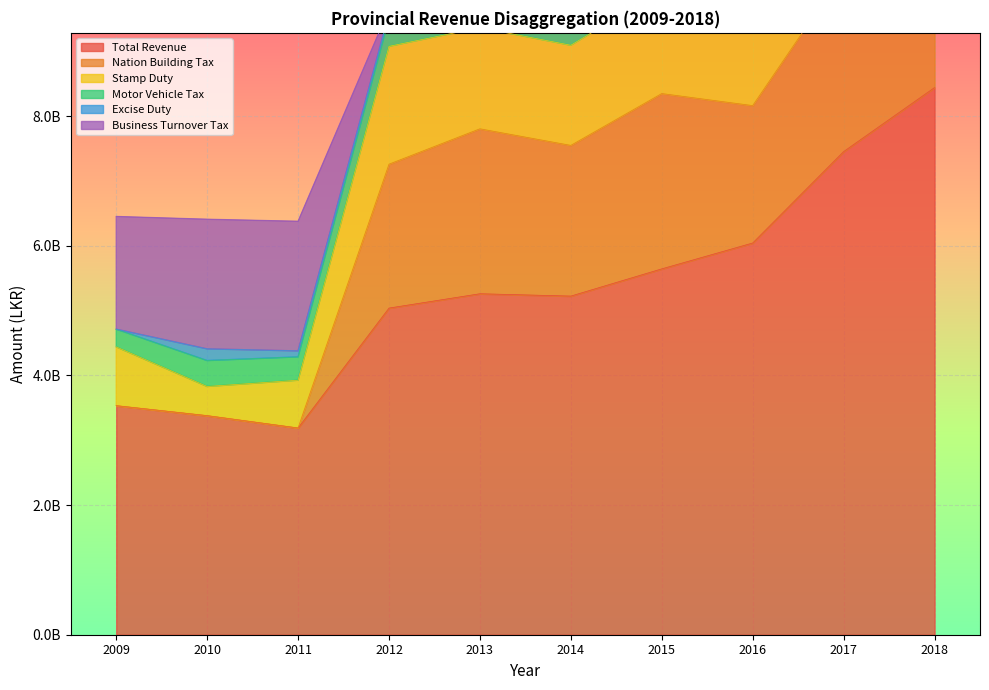

What is the value of the Nation Building Tax point at the 9th from the left?

2770000000